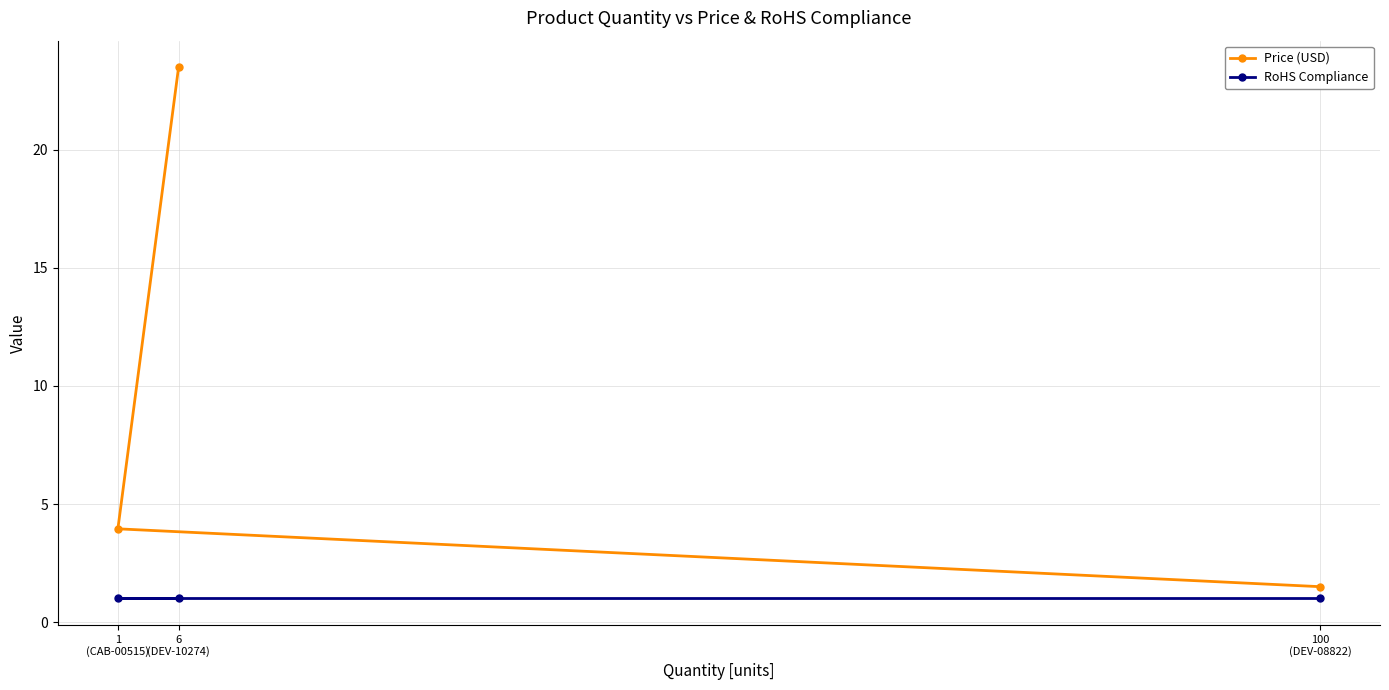

What is the difference between the Price (USD) values at 100
(DEV-08822) and 1
(CAB-00515)?

2.5